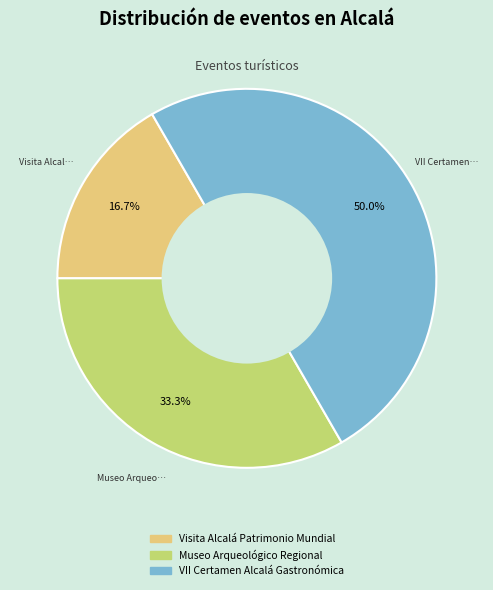

What percentage is the VII Certamen Alcalá Gastronómica slice, to the nearest percent?

50%